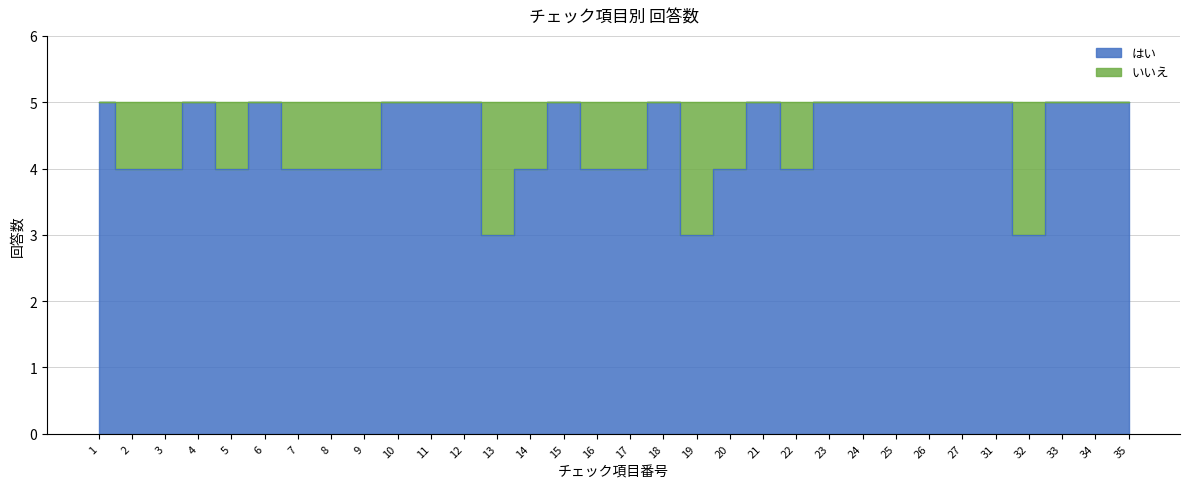

List the labels in order of value, largest first.

1, 4, 6, 10, 11, 12, 15, 18, 21, 23, 24, 25, 26, 27, 31, 33, 34, 35, 2, 3, 5, 7, 8, 9, 14, 16, 17, 20, 22, 13, 19, 32